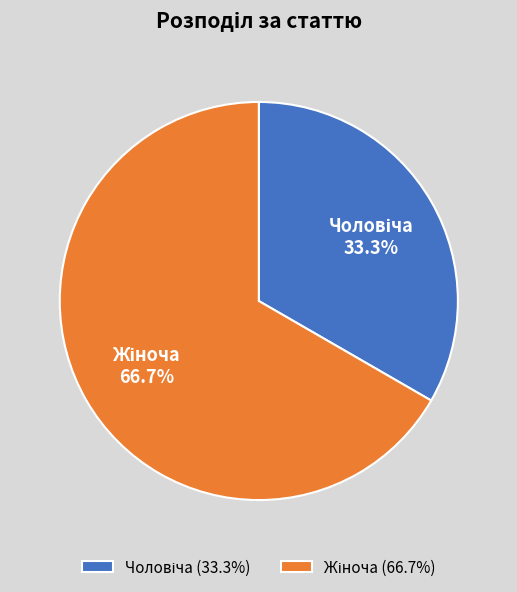

Is there any slice that represents more than half of the pie?

Yes